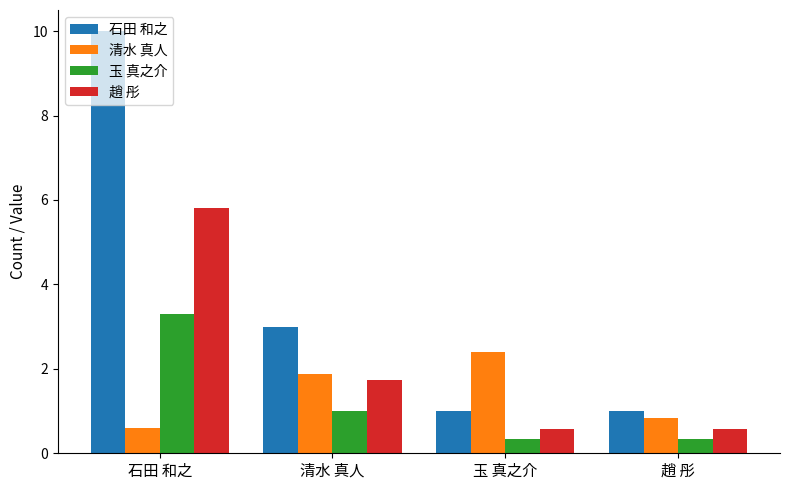

Which series changed the most between 石田 和之 and 趙 彤?

石田 和之